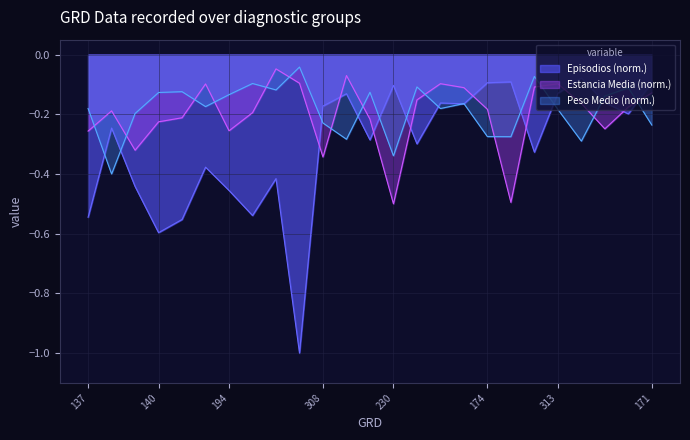

List the labels in order of Episodios value, smallest first.

560, 140, 139, 137, 463, 194, 720, 446, 326, 540, 145, 284, 304, 254, 308, 263, 324, 45, 175, 313, 230, 174, 171, 323, 182